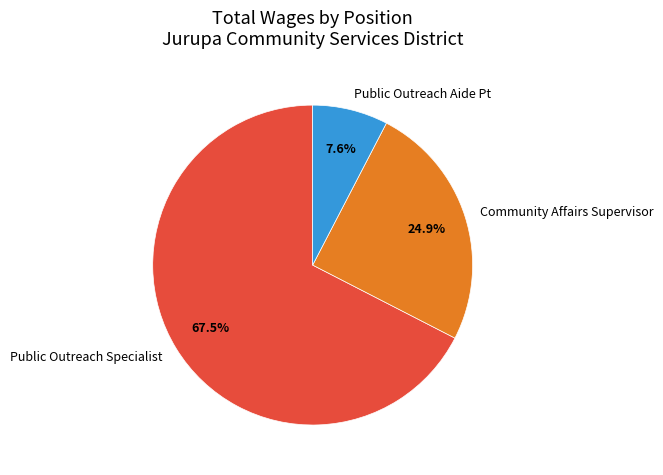

Do Public Outreach Aide Pt and Public Outreach Specialist together represent more than half of the pie?

Yes